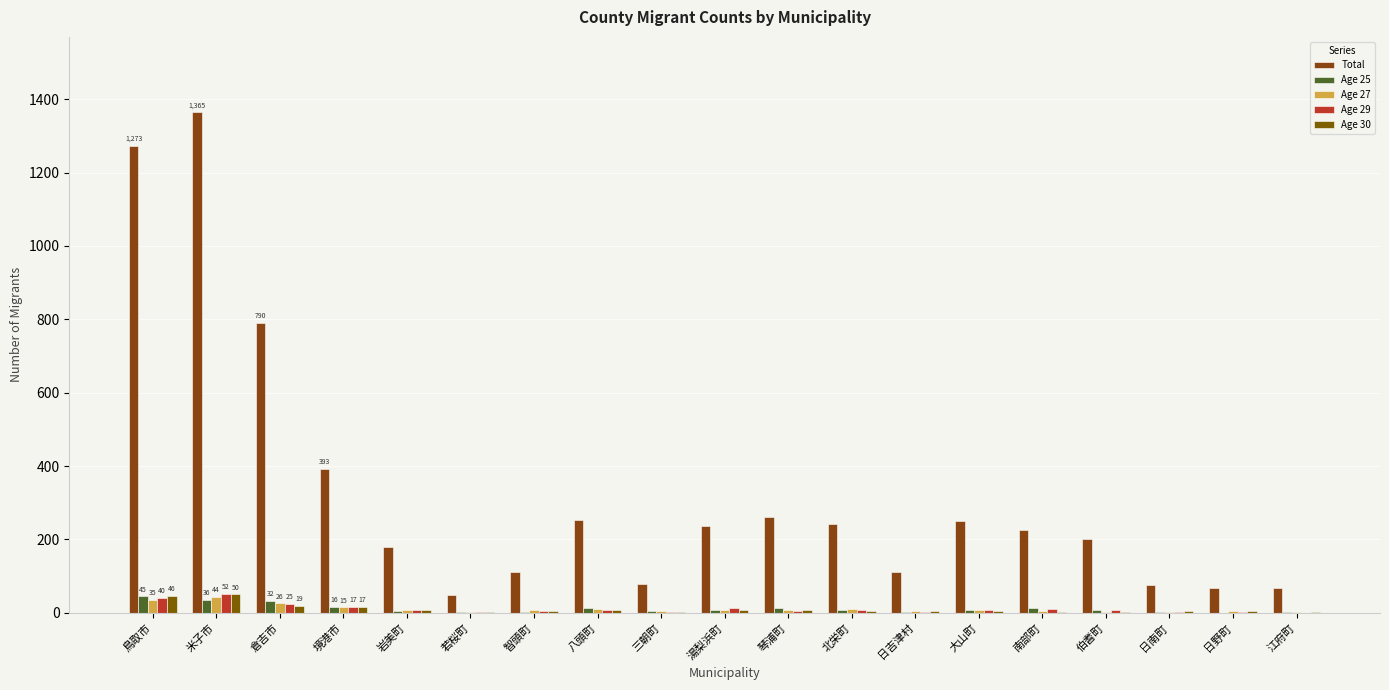

Are the bars horizontal?

No